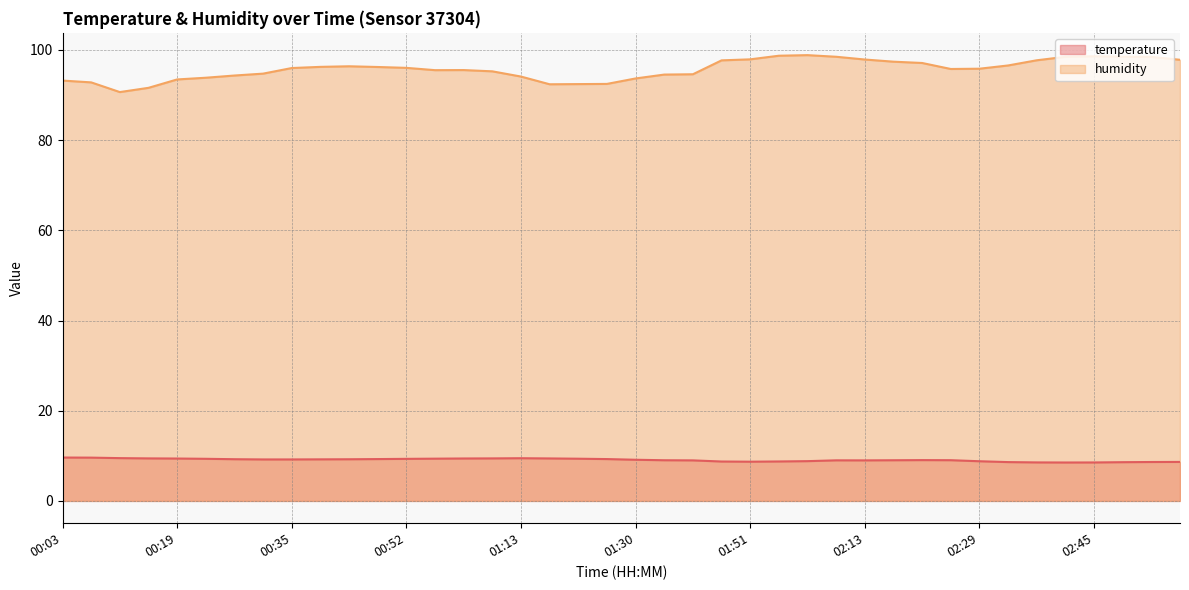

Which category has the lowest value in the humidity series?

00:11